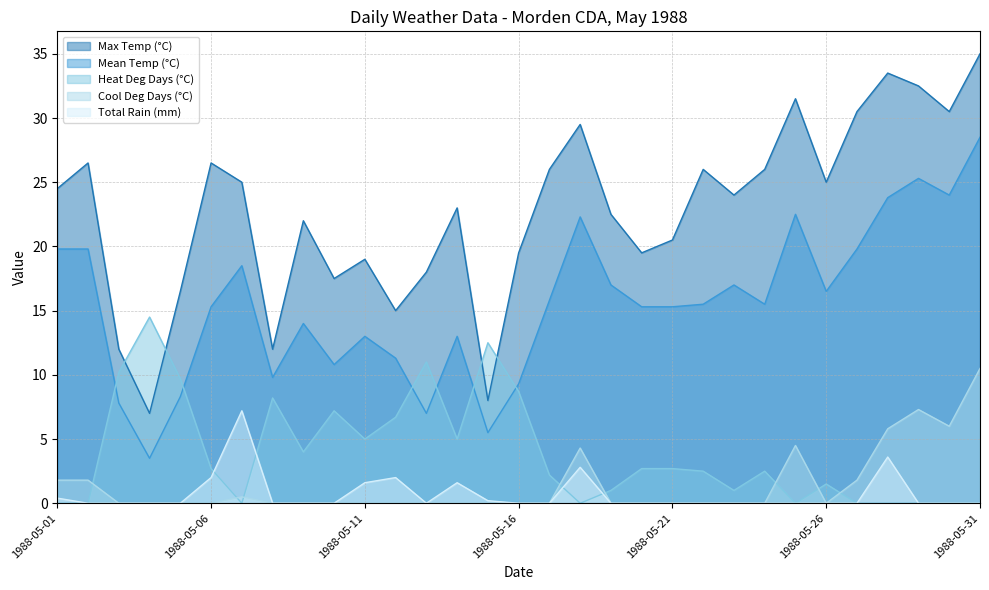

Between 1988-05-11 and 1988-05-04, which is larger?

1988-05-11